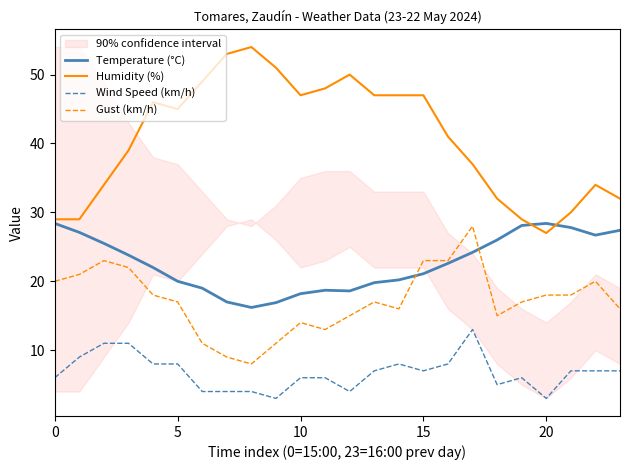

What are all the series names shown in the legend?

Temperature (°C), Humidity (%), Wind Speed (km/h), Gust (km/h)